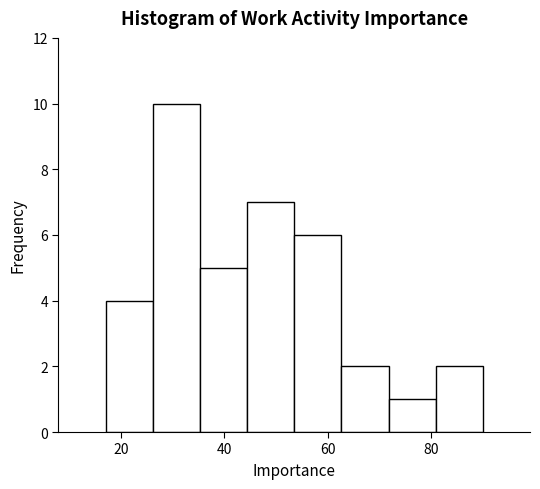

What is the height of the bar covering 62 to 72 on the x-axis? Neither the bar edges nor the heights are printed on the chart, so give them approximately, as read against the axes.

2